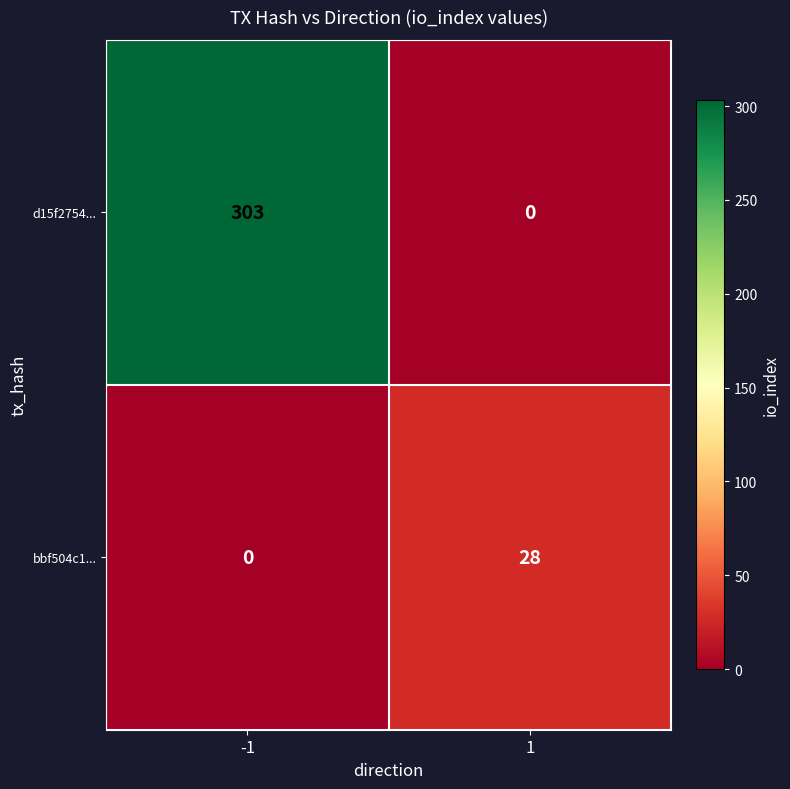

Reading left to right, list all the values displayed in this chart.

d15f2754...: 303	0
bbf504c1...: 0	28